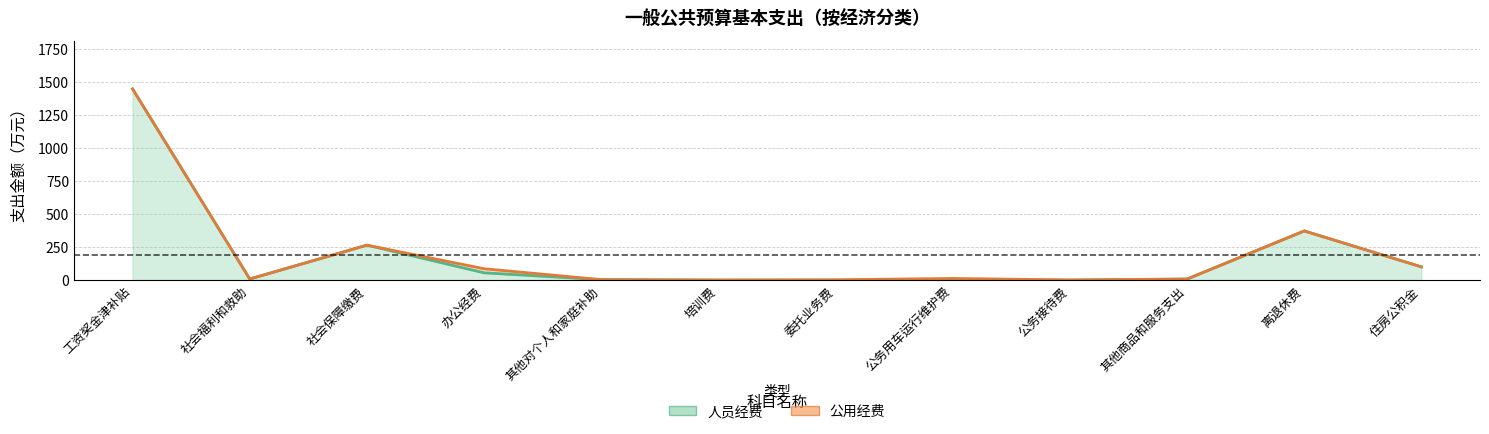

What is the label of the 11th point from the right?

社会福利和救助